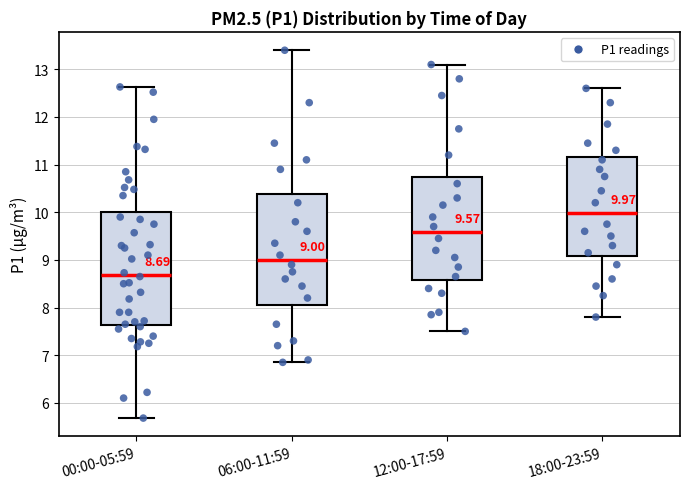

Which box has the highest median line?

18:00-23:59